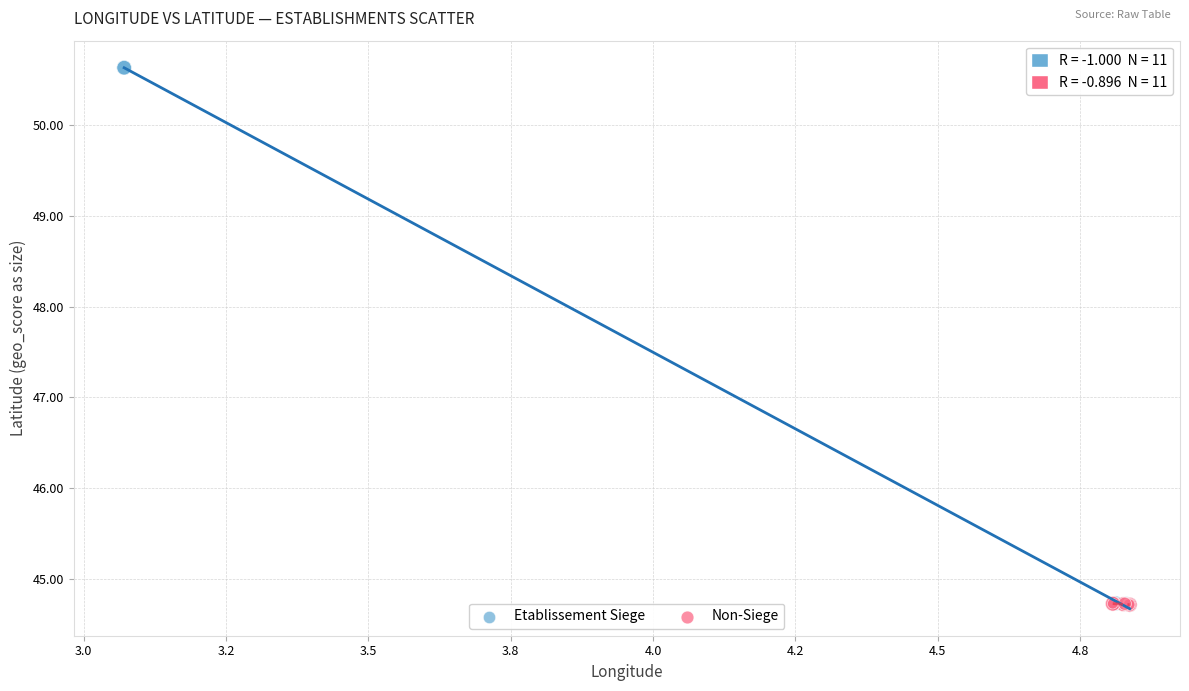

What are all the series names shown in the legend?

Etablissement Siege, Non-Siege